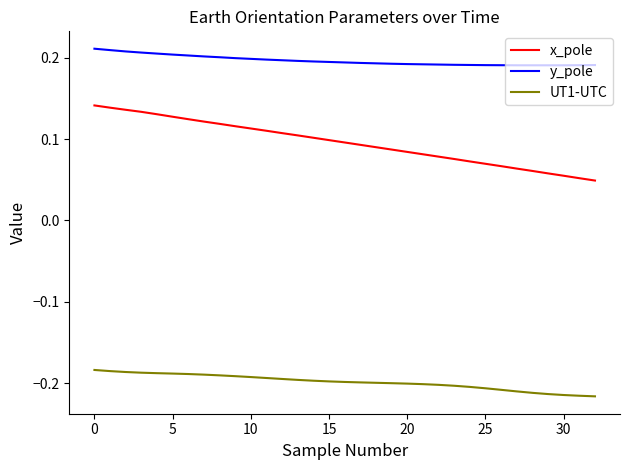

True or false: UT1-UTC and x_pole cross at least once.

False